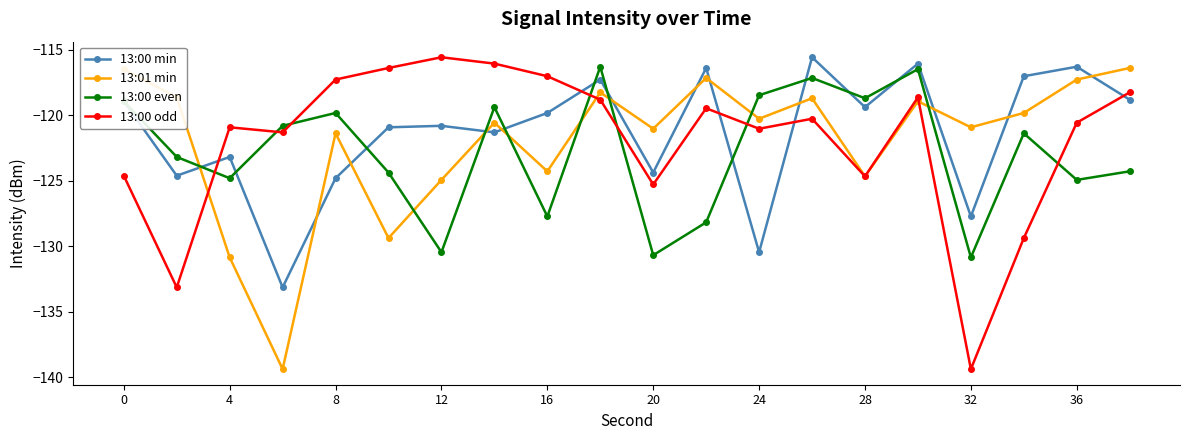

In 13:01 min, how many points are higher than both neighbors (excluding endpoints)?

6